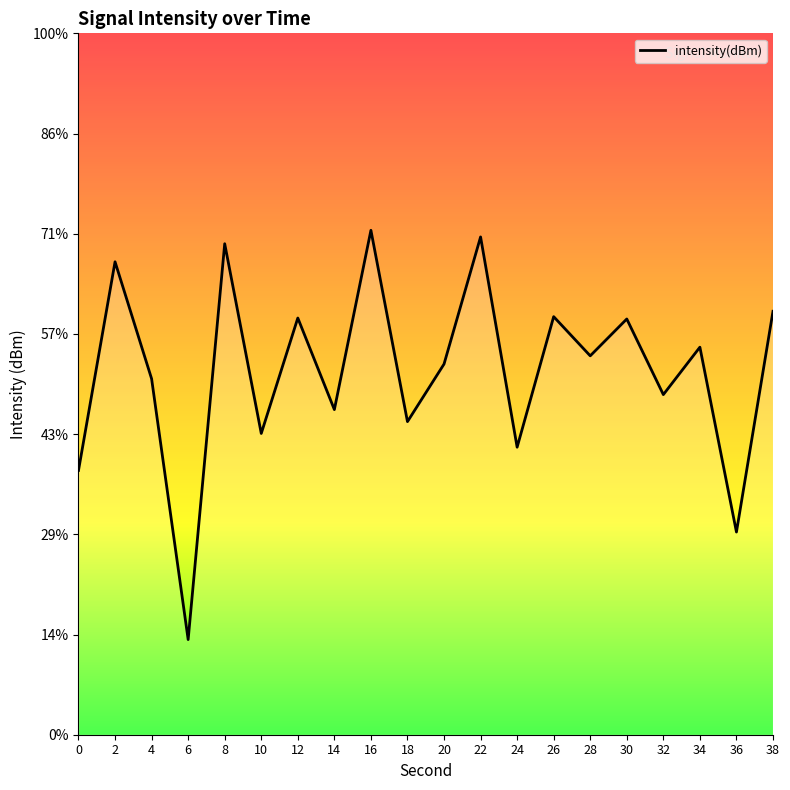

Where is the first local maximum?

2